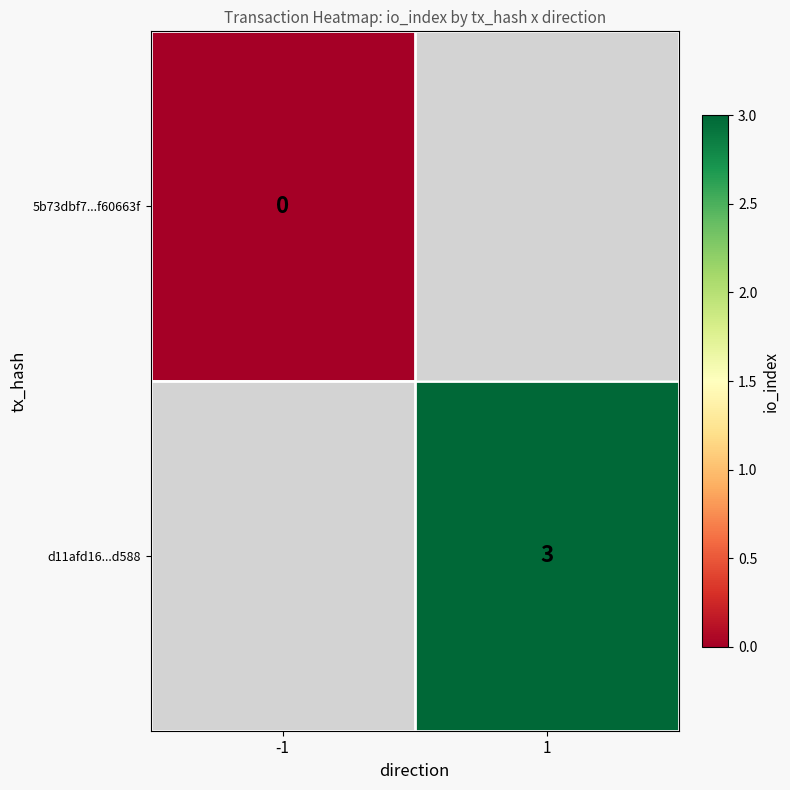

What is the greatest value displayed?

3.0